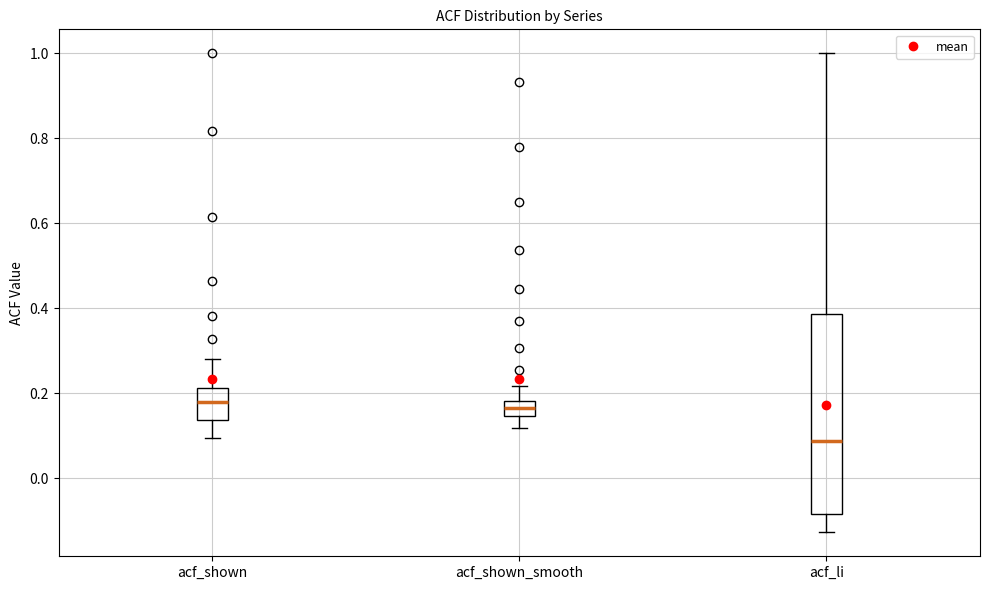

Where does the upper whisker of the box for acf_shown end on the y-axis? The values are not printed on the chart, so give them approximately, as read against the axis.

0.28